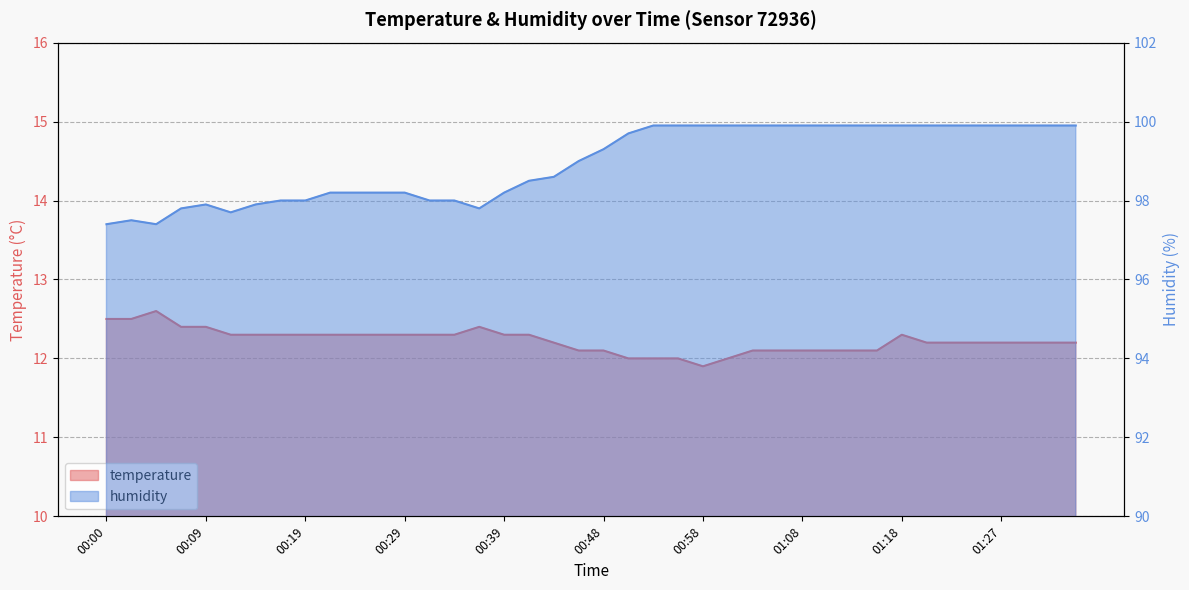

What is the label of the 33rd point from the right?

00:17